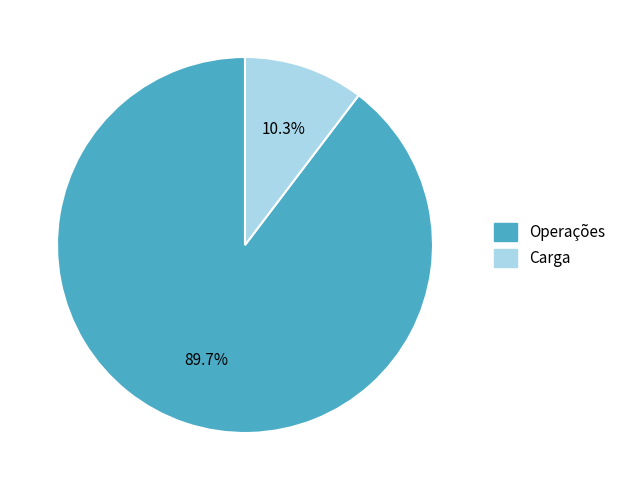

Which category has the biggest portion of the pie?

Operações